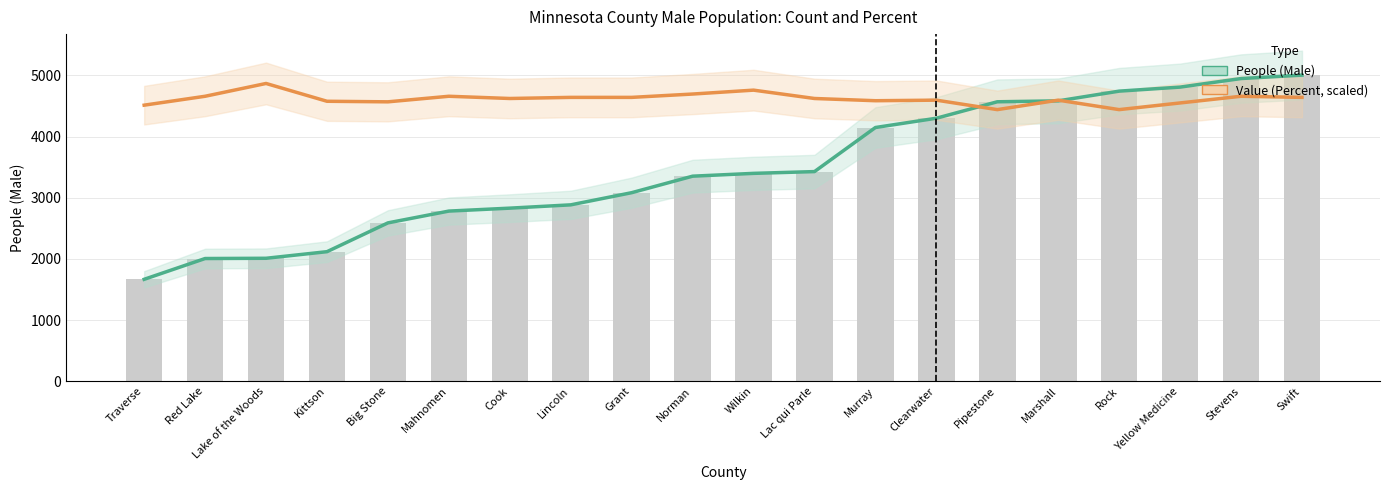

Does the chart contain stacked bars?

No